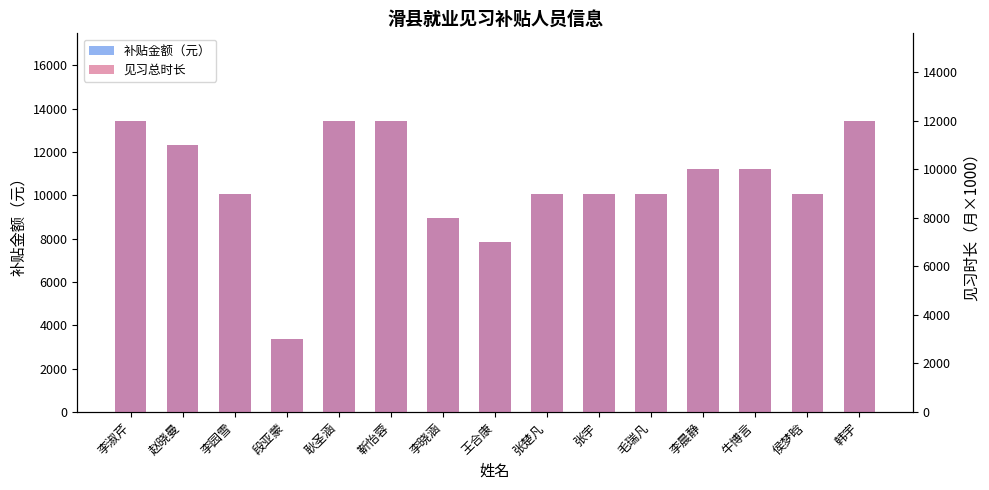

What is the sum of all 见习总时长 values?

142000